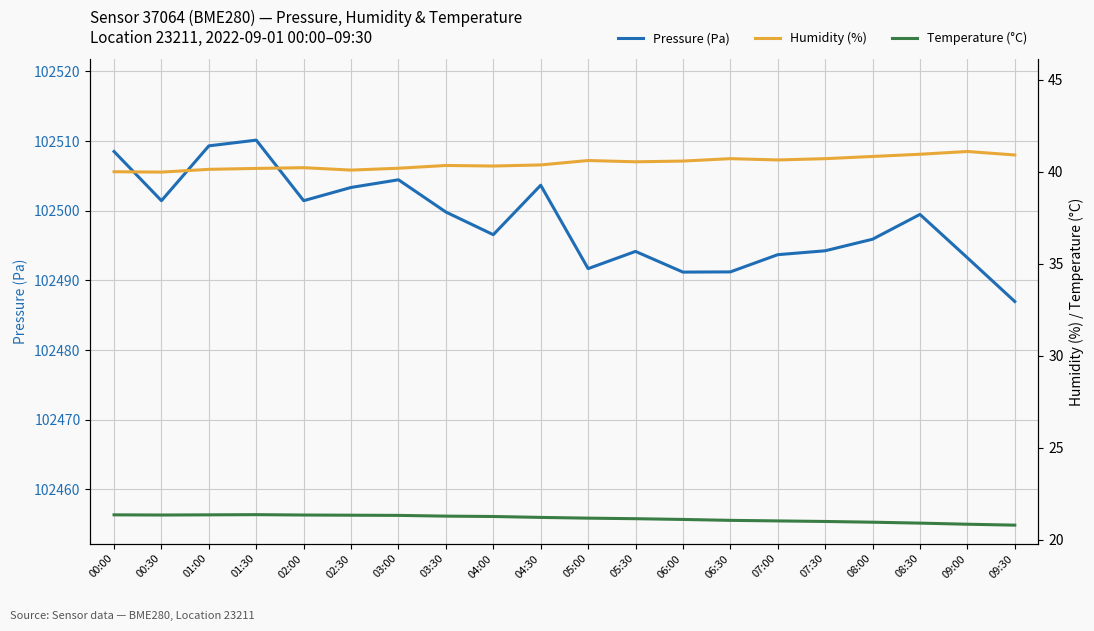

True or false: Humidity (%) has a value of 17.1 at 01:30.

False